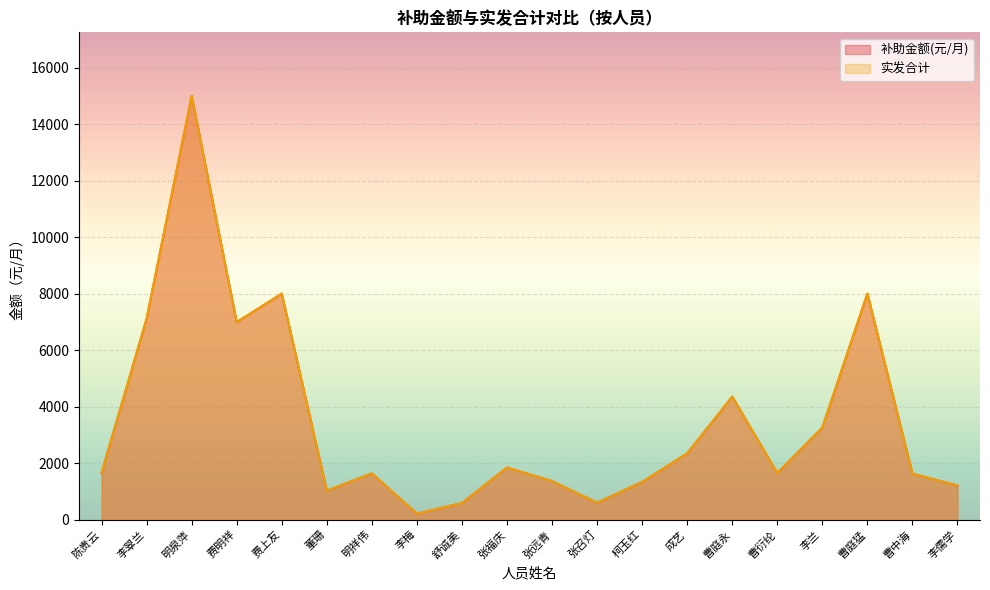

The 补助金额(元/月) series shows 282 at 李儒学. True or false?

False